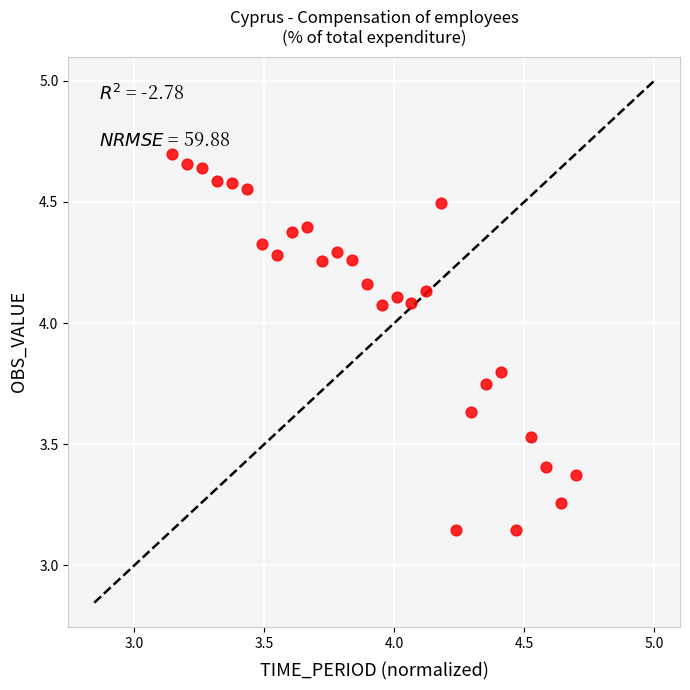

What is the range of X values (max minus min)?

1.6